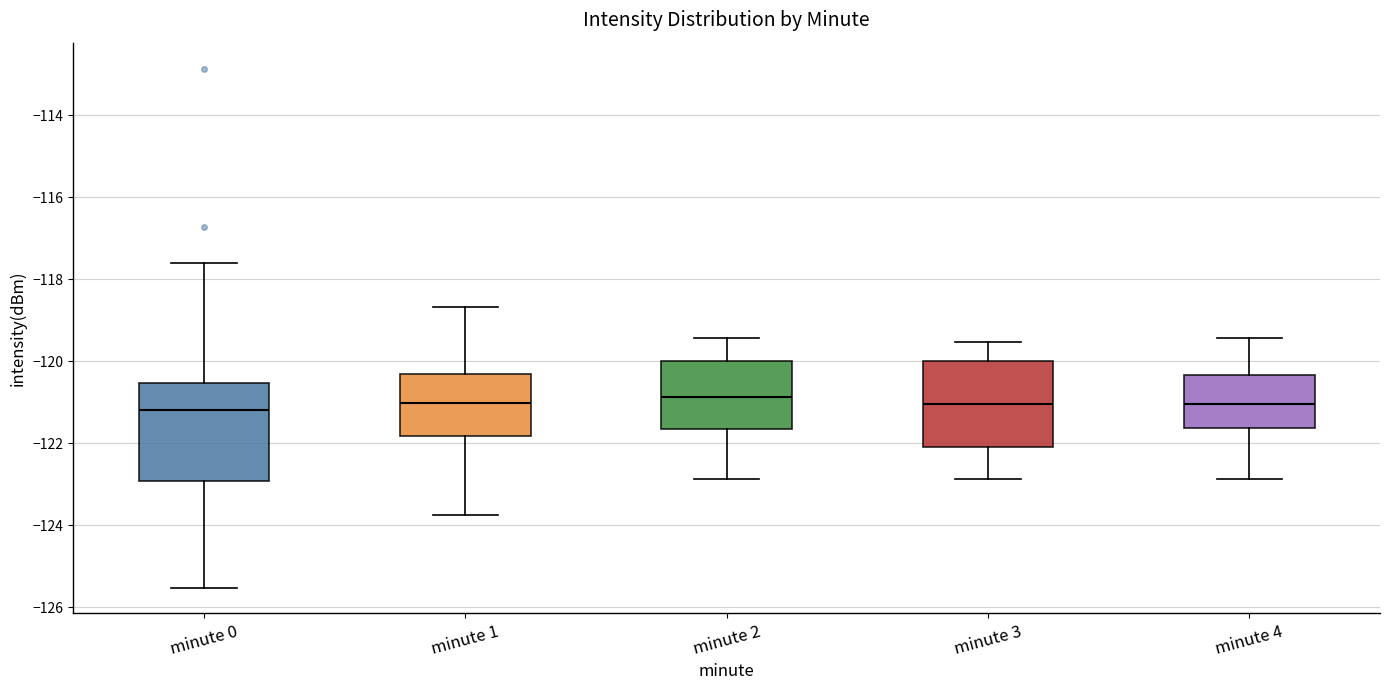

Which box is the tallest, from its lower edge to its upper edge?

minute 0